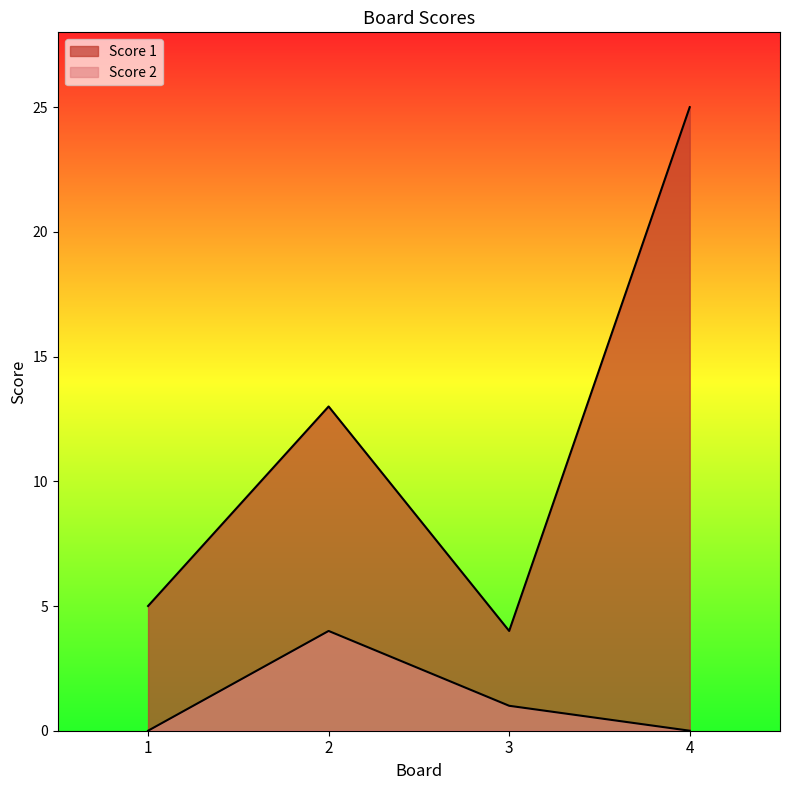

Which has a higher value, 3 or 4?

4